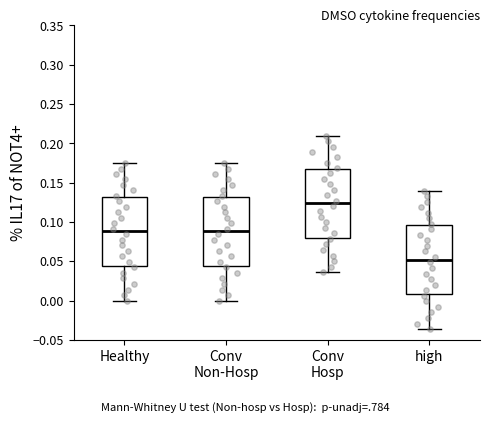

Reading left to right, transcribe this box plot: for each box, give where its median line is, the range the box spans, and where its two whiskers end, as read against the y-axis. The values are not printed on the chart, so give them approximately, as read against the axis.

Healthy: median 0.090, box 0.045 to 0.130, whiskers 0.000 to 0.175
Conv Non-Hosp: median 0.090, box 0.045 to 0.130, whiskers 0.000 to 0.175
Conv Hosp: median 0.125, box 0.080 to 0.165, whiskers 0.035 to 0.210
high: median 0.050, box 0.010 to 0.095, whiskers -0.035 to 0.140